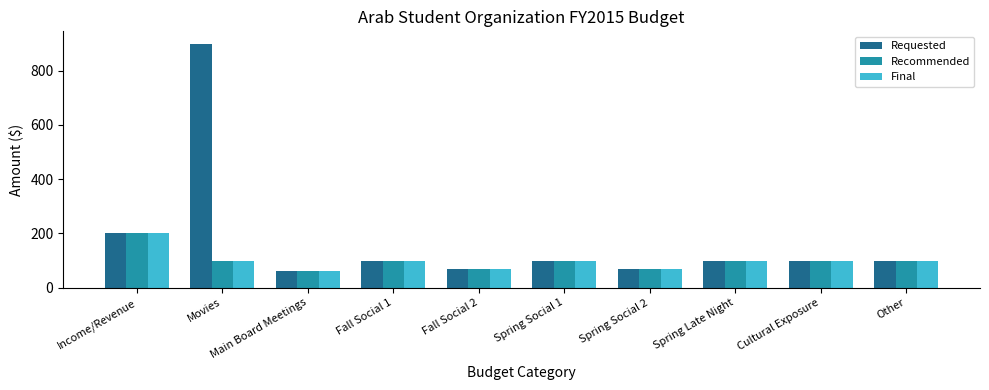

Is it true that Final equals 22 at Fall Social 2?

False